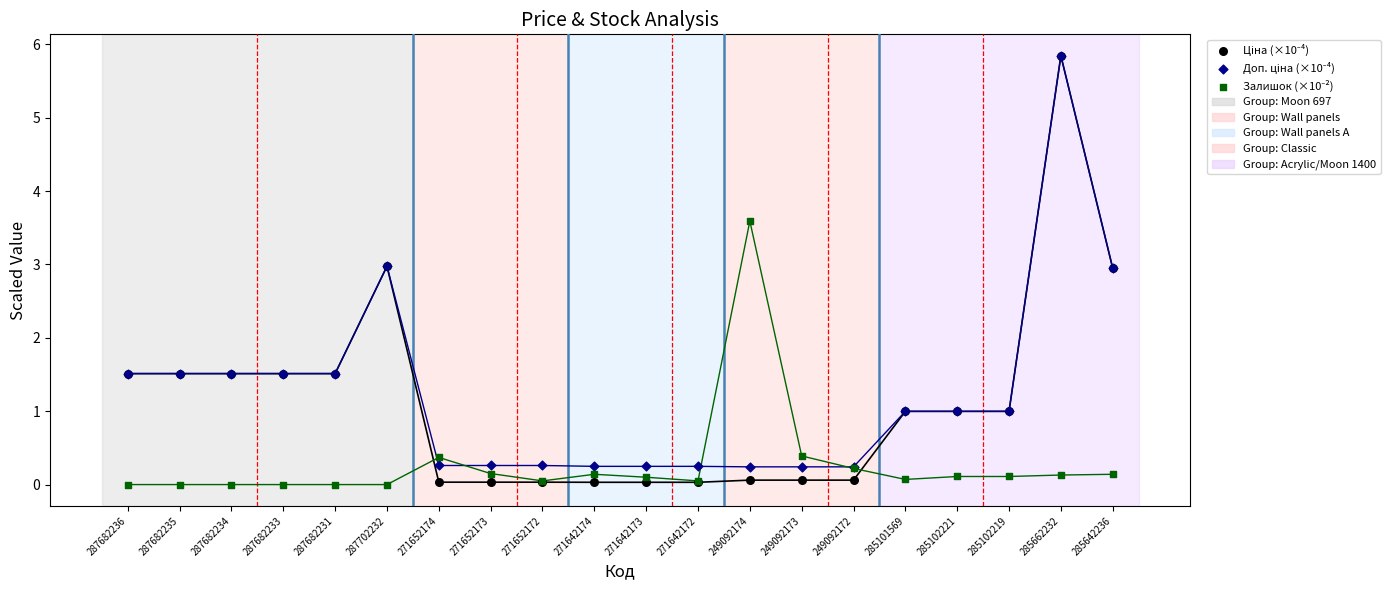

Which series reaches the maximum Y coordinate?

Ціна (×10⁻⁴)